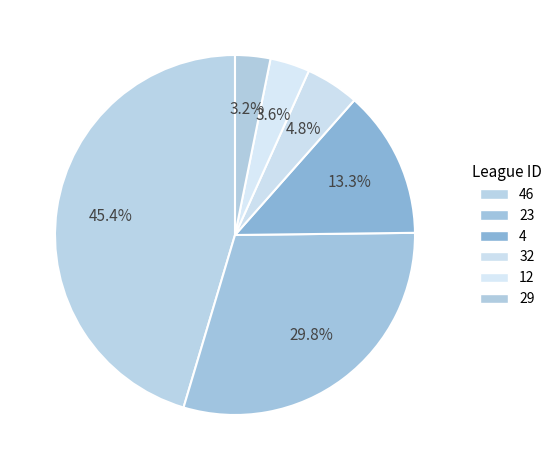

How many slices are in this pie chart?

6